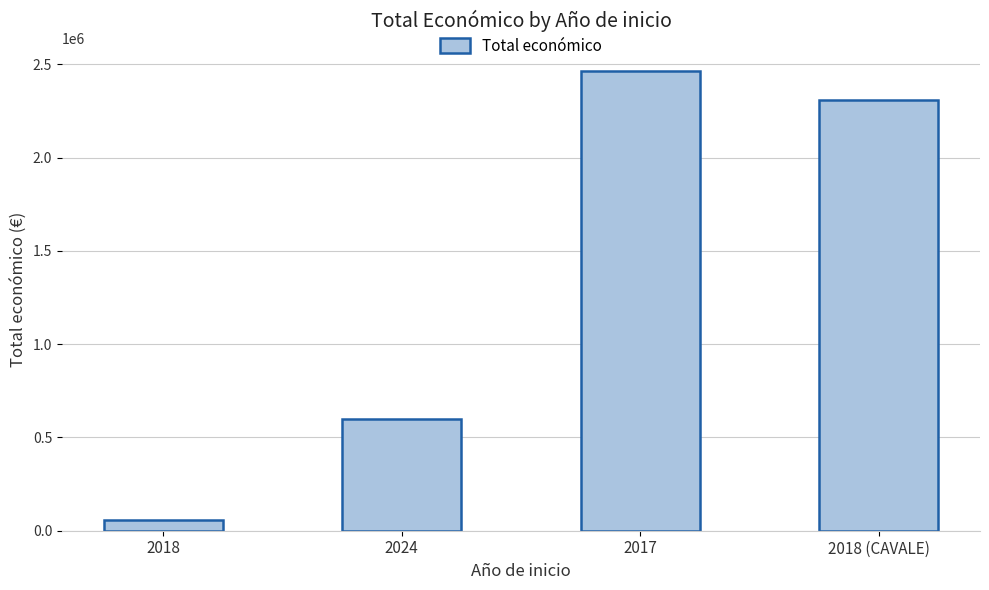

Are the bars grouped side by side (vs. stacked)?

No